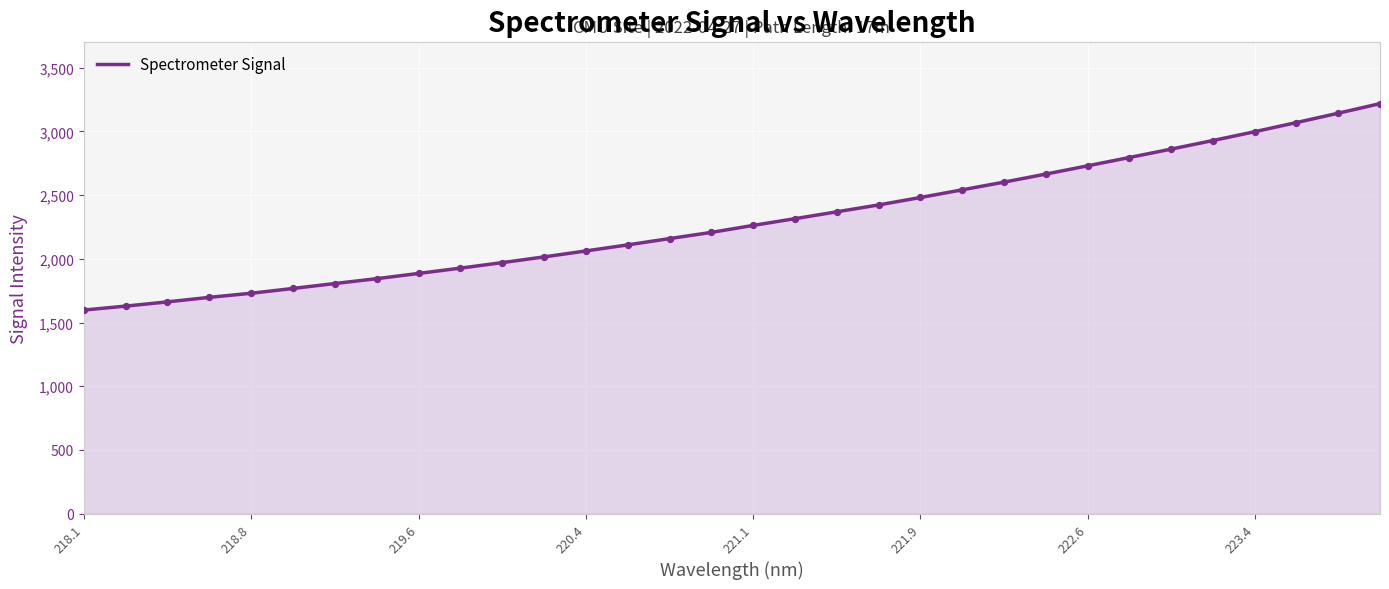

What is the greatest value displayed?

3218.8